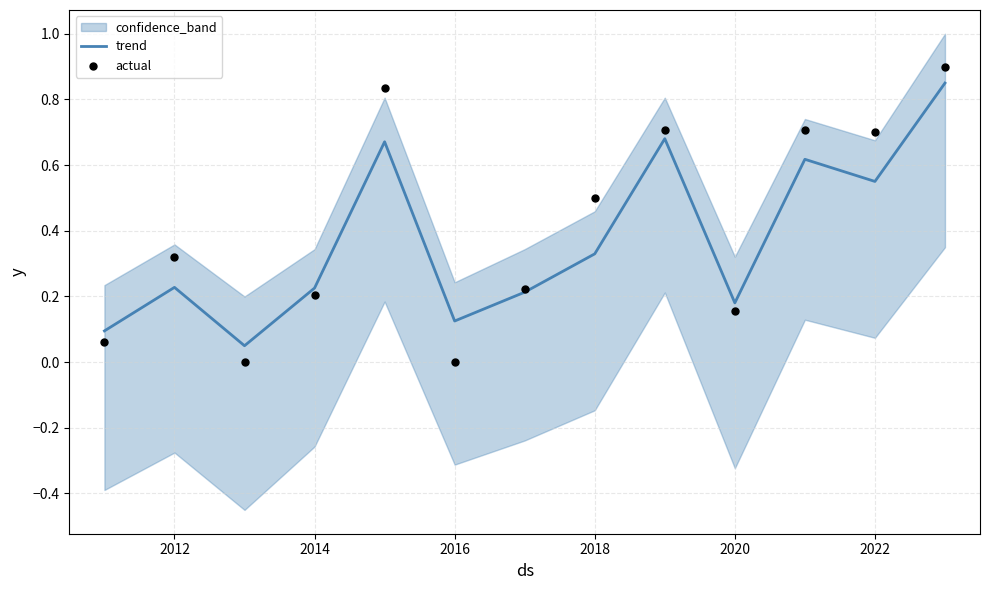

At how many categories does at least one series exceed 0?

13